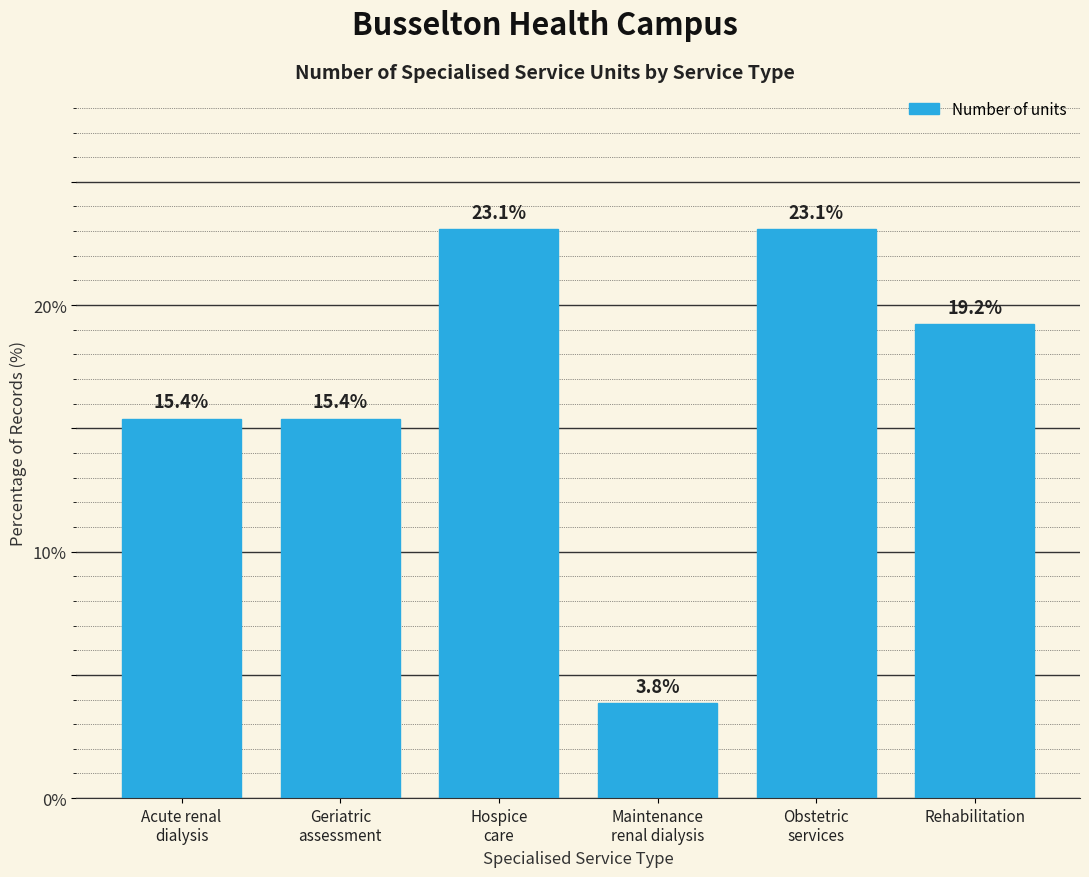

Reading right to left, what are all the values shown in this chart?

19.2	23.1	3.8	23.1	15.4	15.4